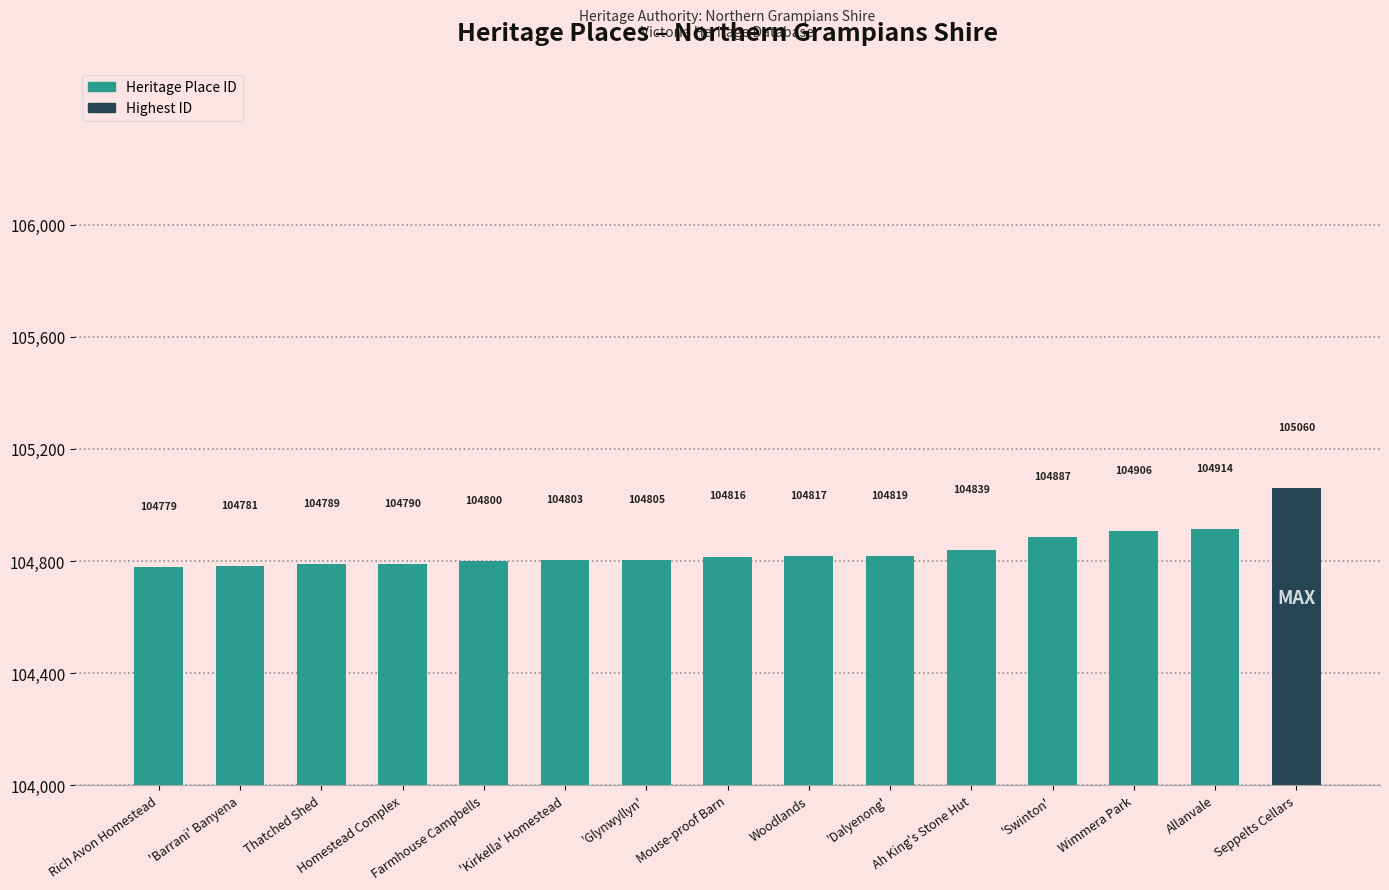

How many bars are there in total?

15